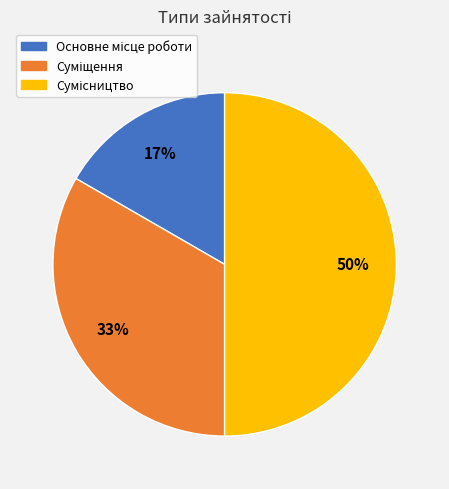

To the nearest percent, what is the difference between the largest and smallest slice percentages?

33%